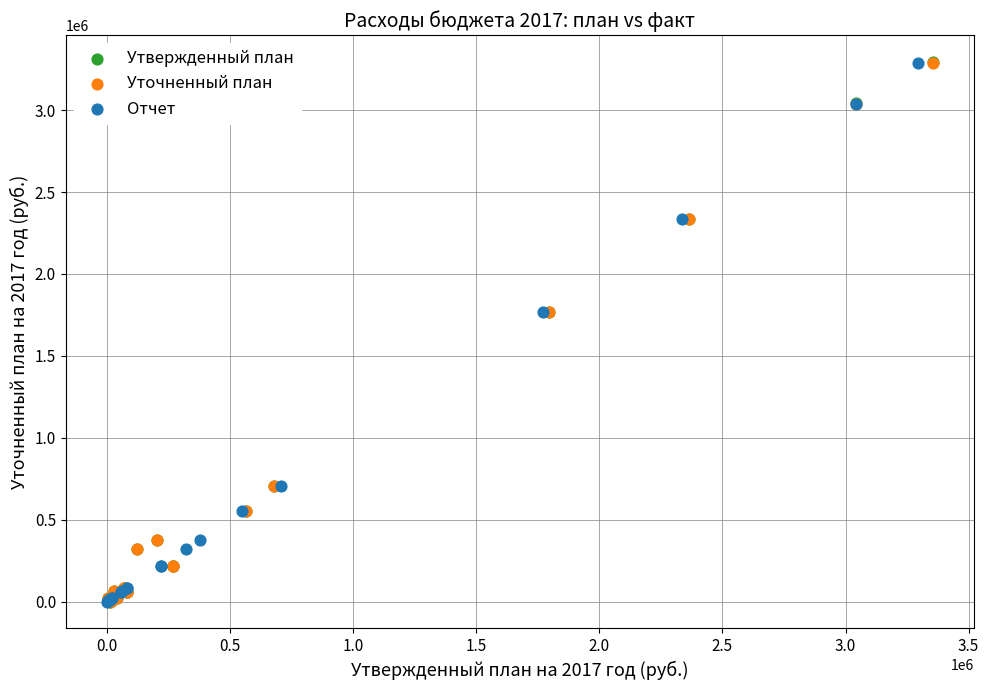

Which series has the widest spread of Y values?

Утвержденный план